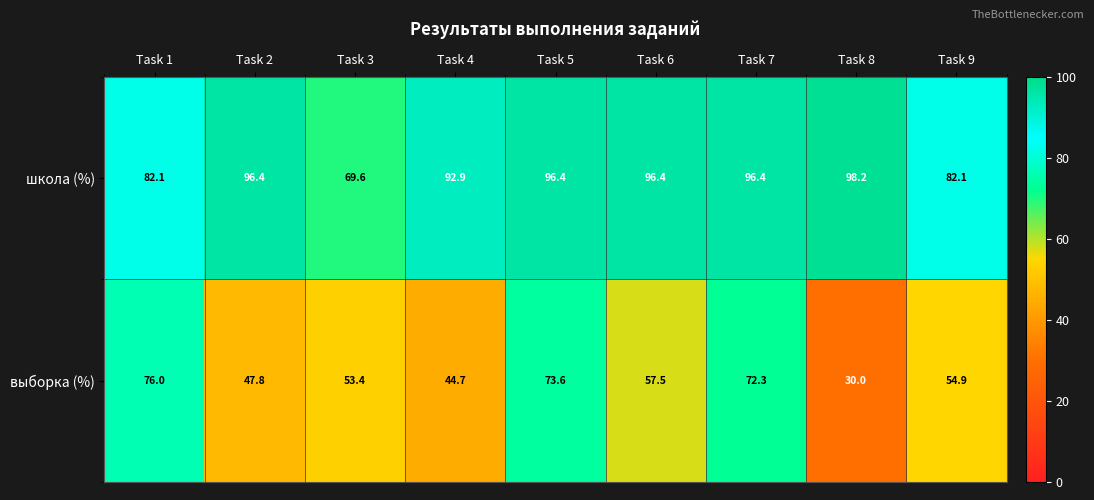

Which category has the lowest value in the школа (%) series?

Task 3